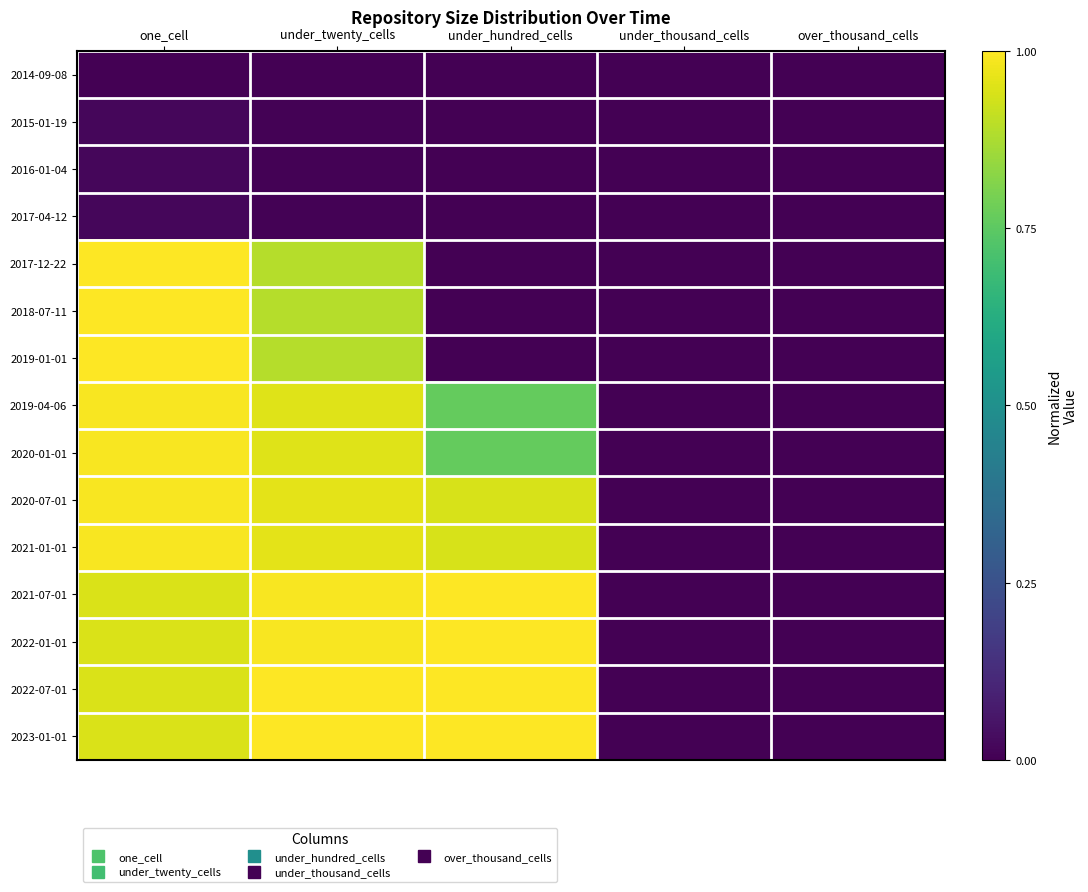

At which category is the sum across all series the highest?

one_cell